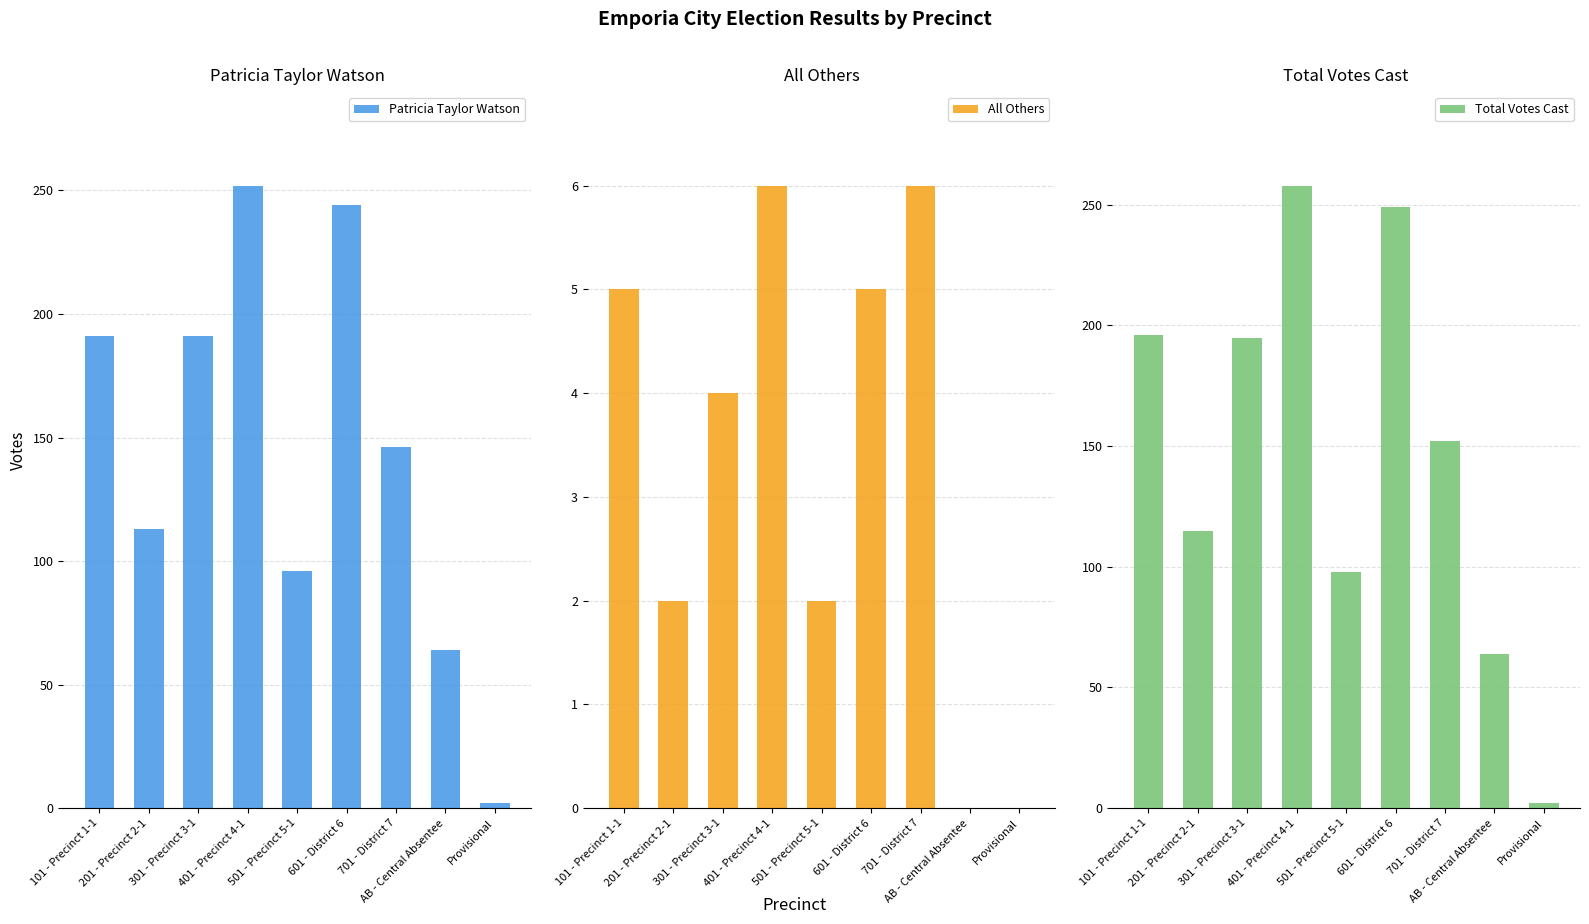

What is the difference between the highest and lowest values at 401 - Precinct 4-1?

252